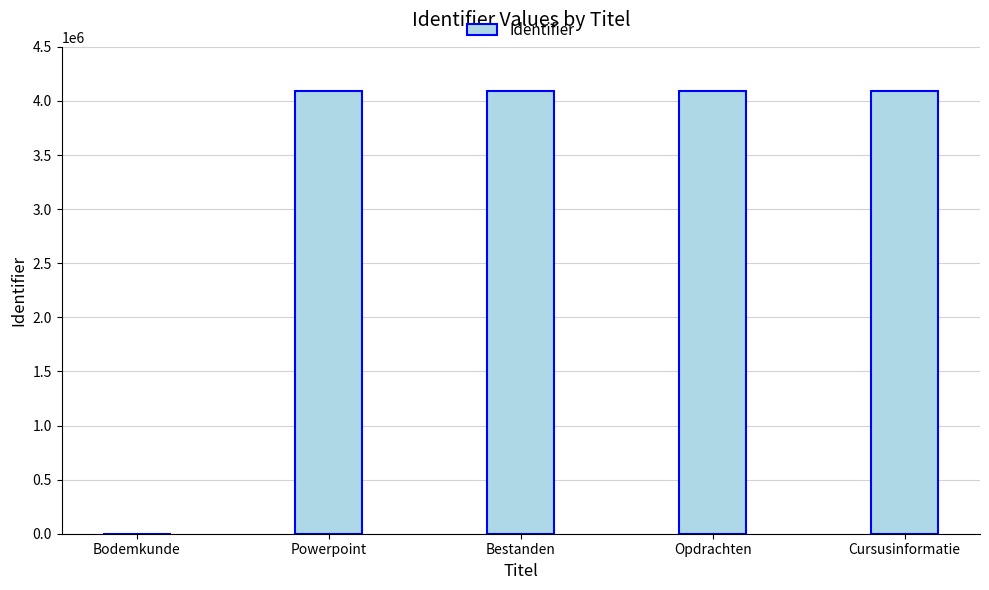

What is the sum of all values?

16379086